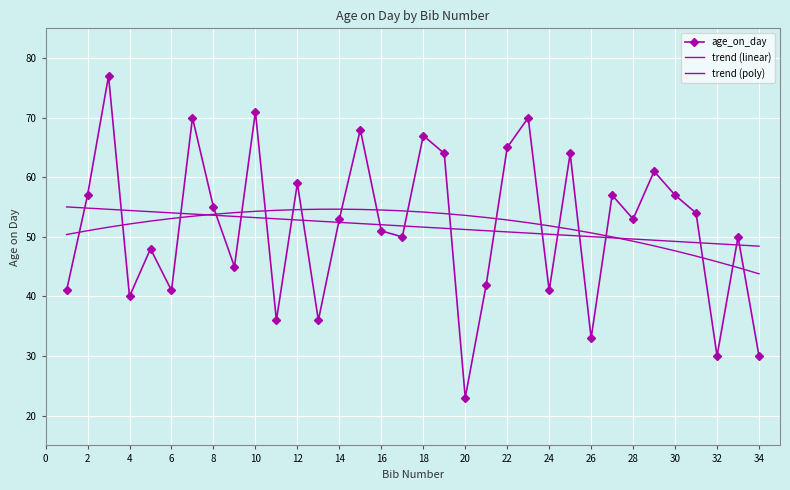

Which series has the largest total across all categories?

trend (linear)